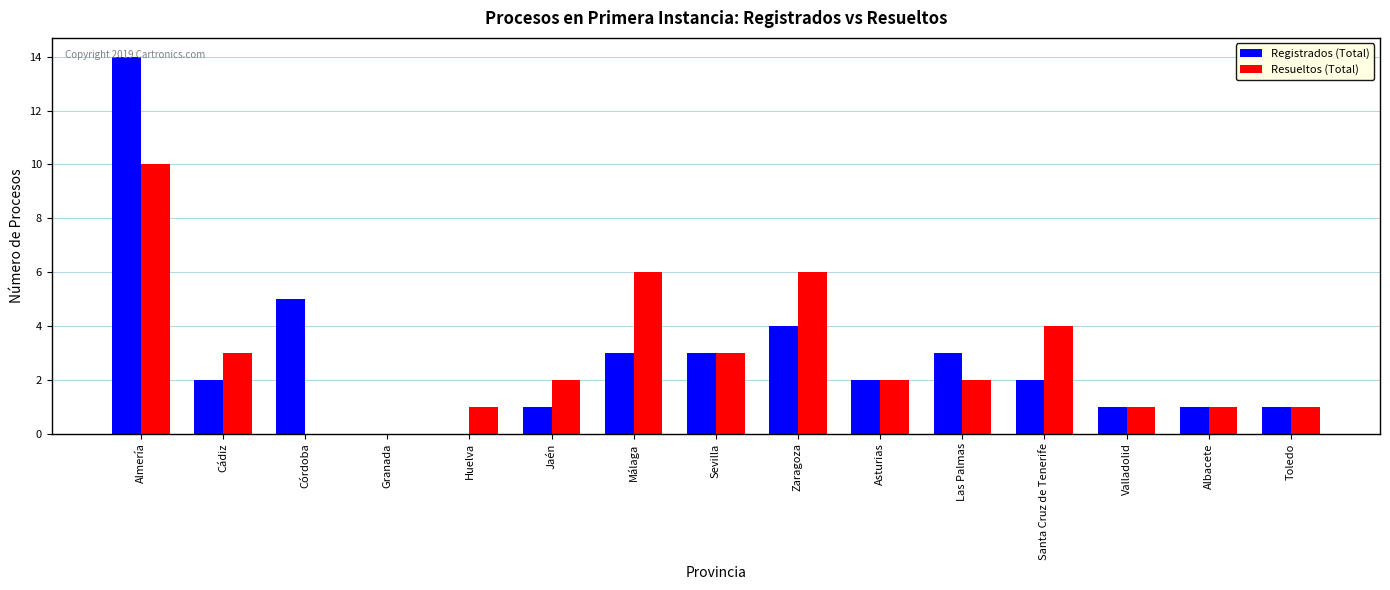

Where does the Resueltos (Total) series first go above 2?

Almería